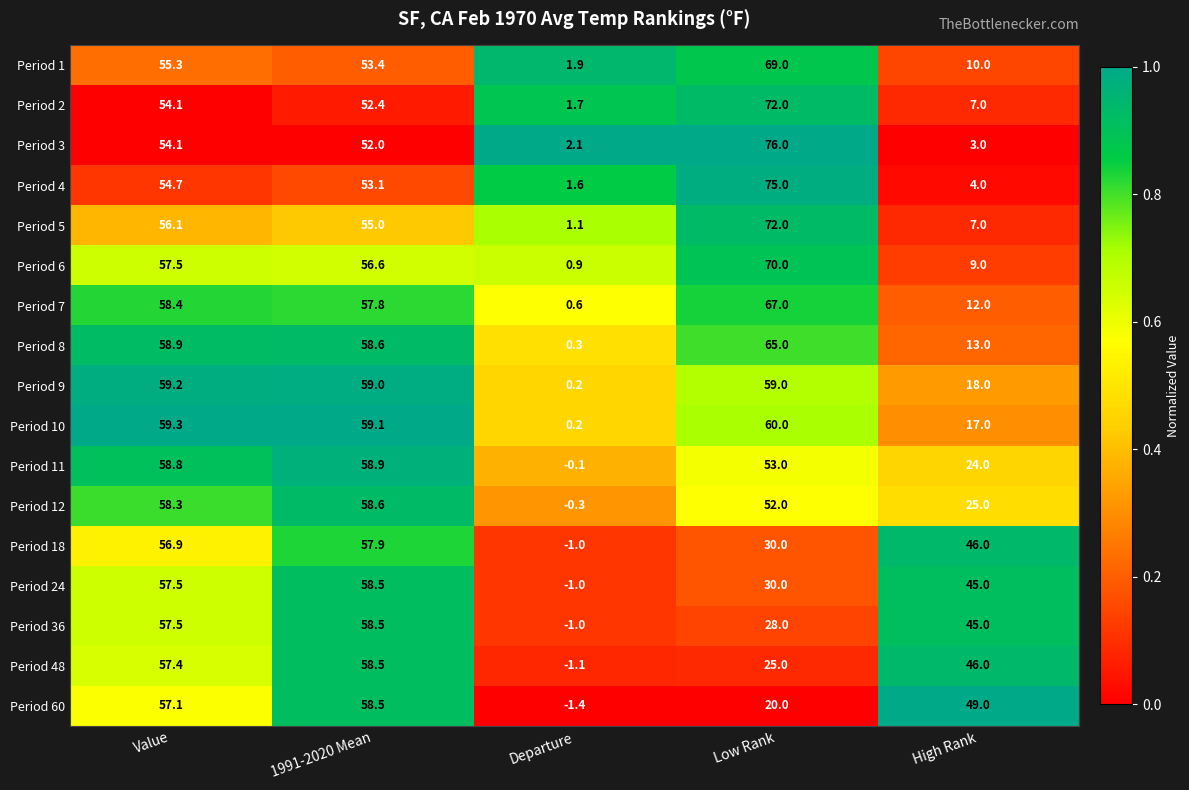

What is the sum of all Period 6 values?

194.0